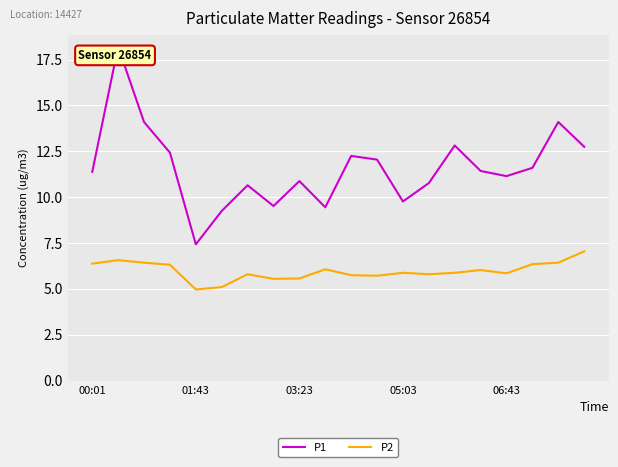

What are all the series names shown in the legend?

P1, P2